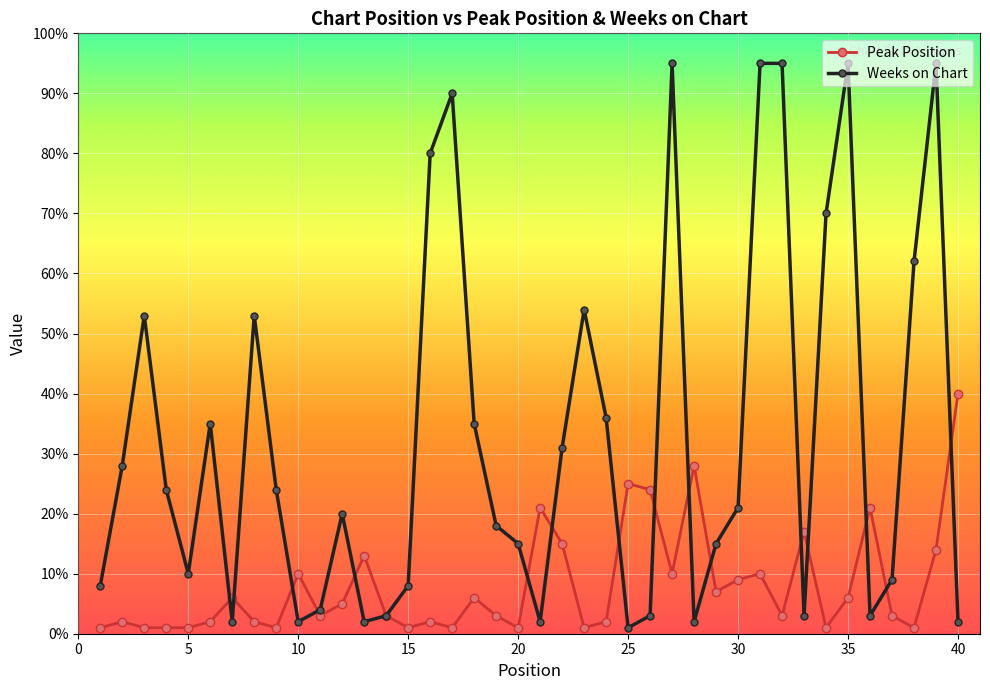

What is the value of the Weeks on Chart point at the 38th from the left?

62